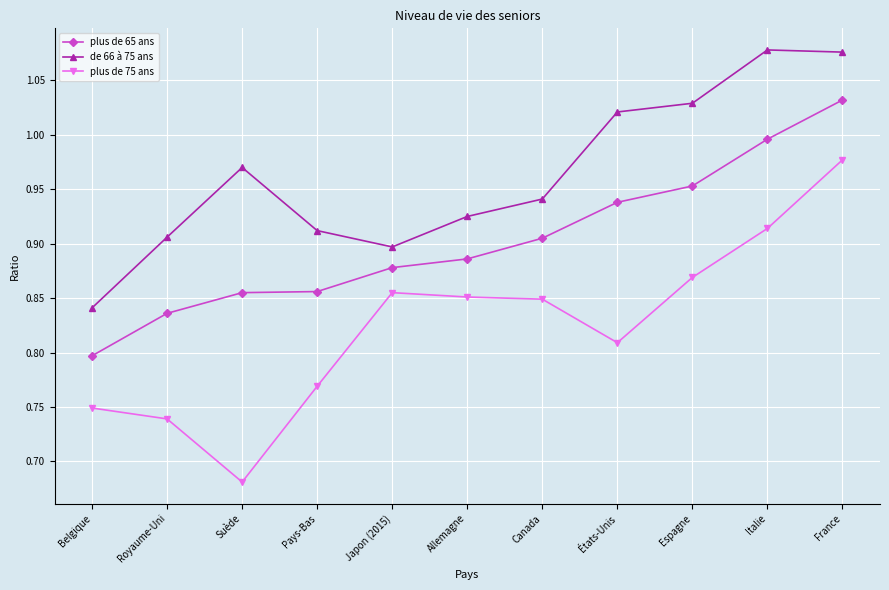

What is the label of the 7th point from the left?

Canada